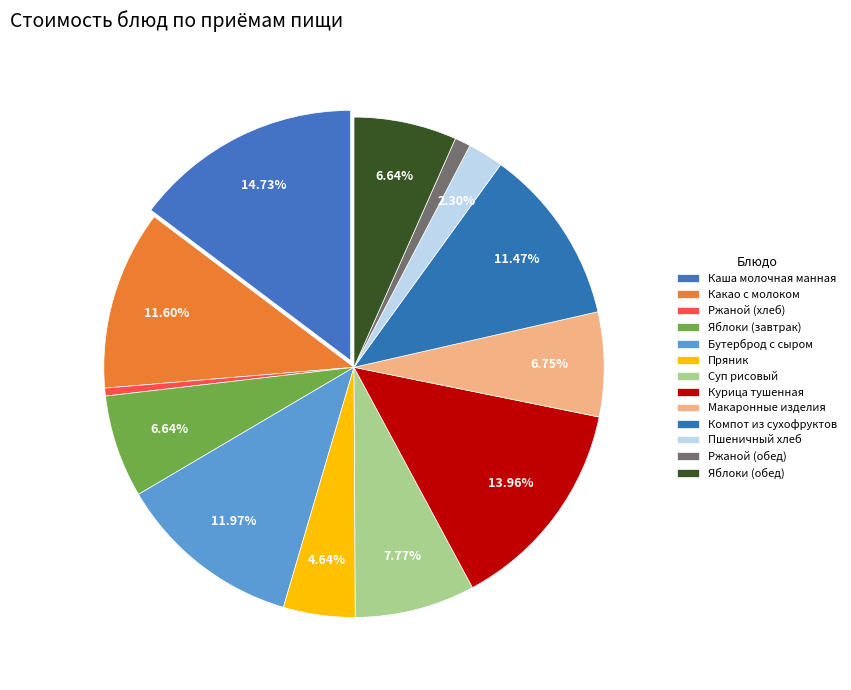

Which slice is the largest?

Каша молочная манная